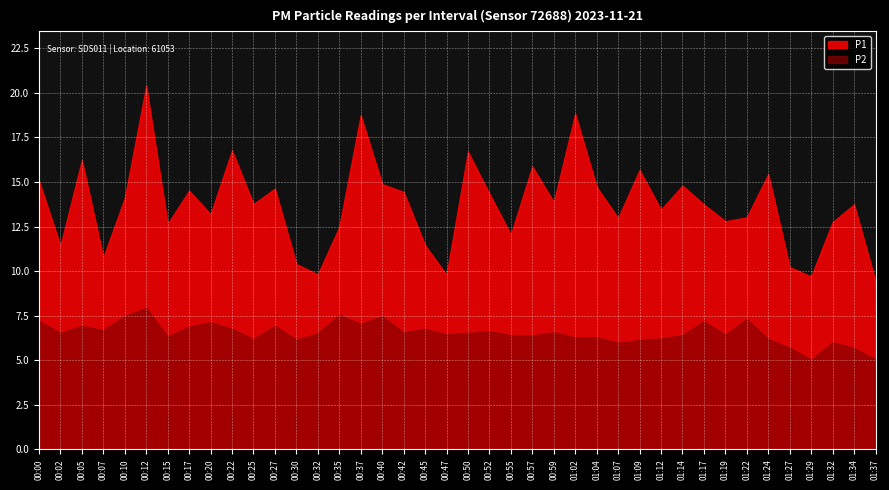

True or false: P2 has more than 2 interior local peaks.

True